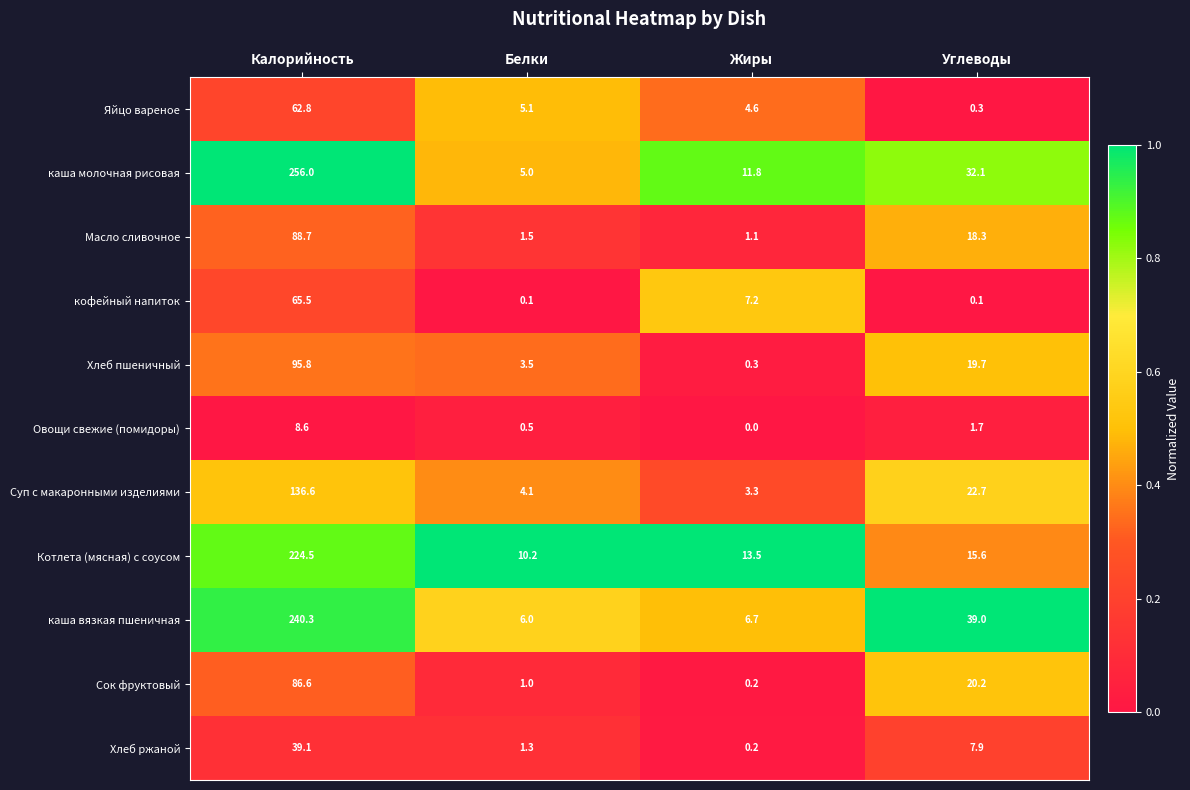

What is the difference between the maximum and second lowest values in the кофейный напиток series?

65.4